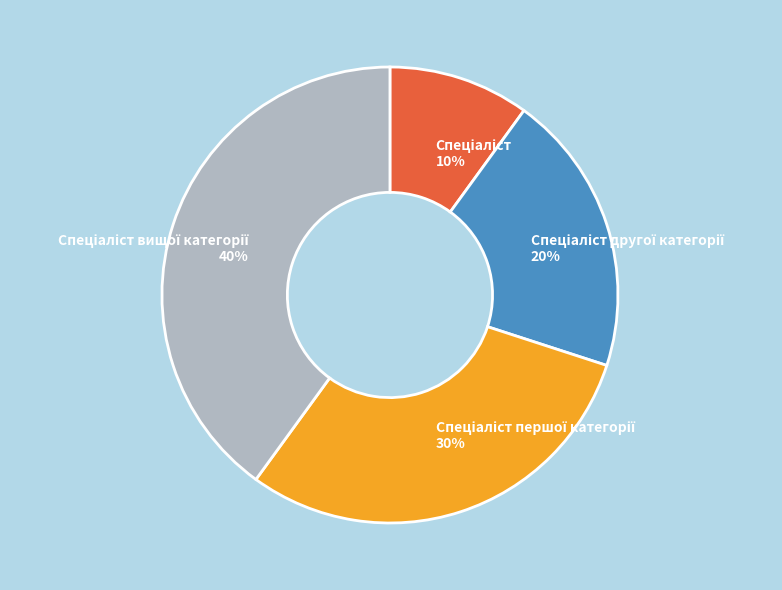

How many slices are in this pie chart?

4